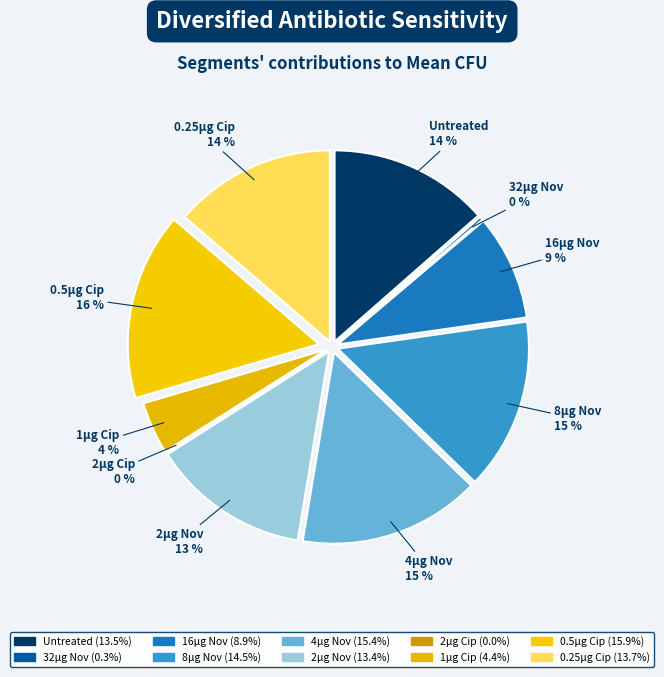

To the nearest percent, what percentage of the pie is Untreated?

14%